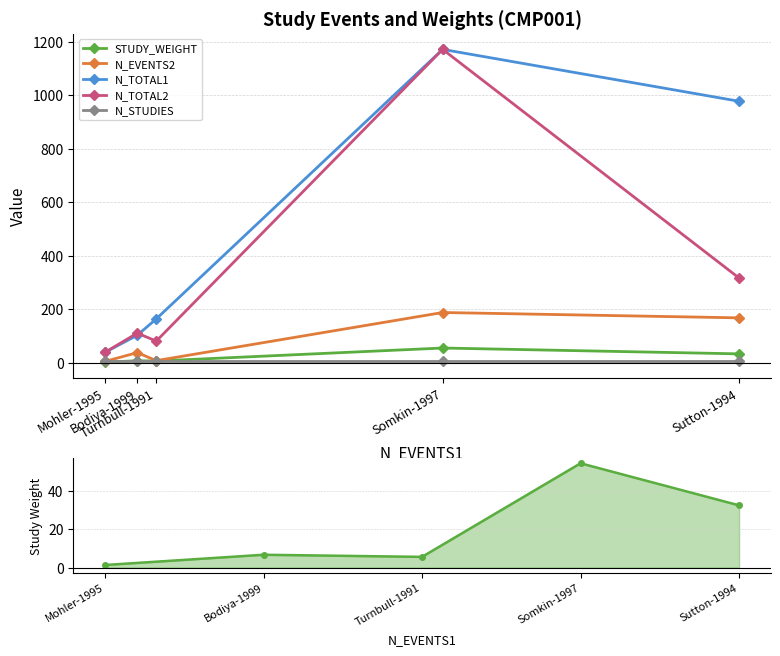

What is the total value across all series at Bodiya-1999?

260.6